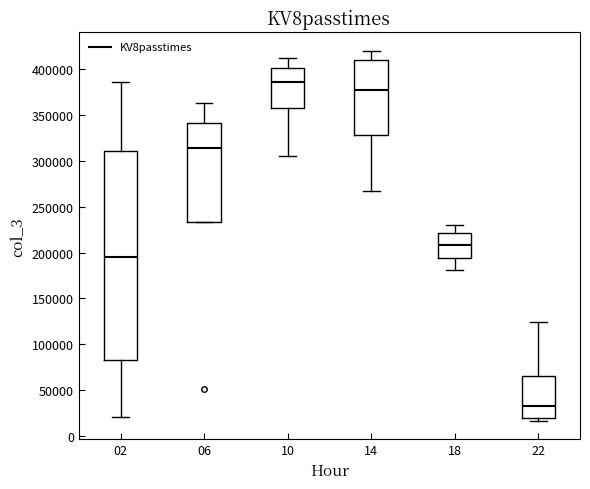

Reading left to right, read every box against the y-axis: the position of its median line, the range the box covers, and the ends of its whiskers. The values are not printed on the chart, so give them approximately, as read against the axis.

02: median 195000, box 85000 to 310000, whiskers 20000 to 385000
06: median 315000, box 235000 to 340000, whiskers 235000 to 365000
10: median 385000, box 355000 to 400000, whiskers 305000 to 410000
14: median 380000, box 330000 to 410000, whiskers 265000 to 420000
18: median 210000, box 195000 to 220000, whiskers 180000 to 230000
22: median 35000, box 20000 to 65000, whiskers 15000 to 125000